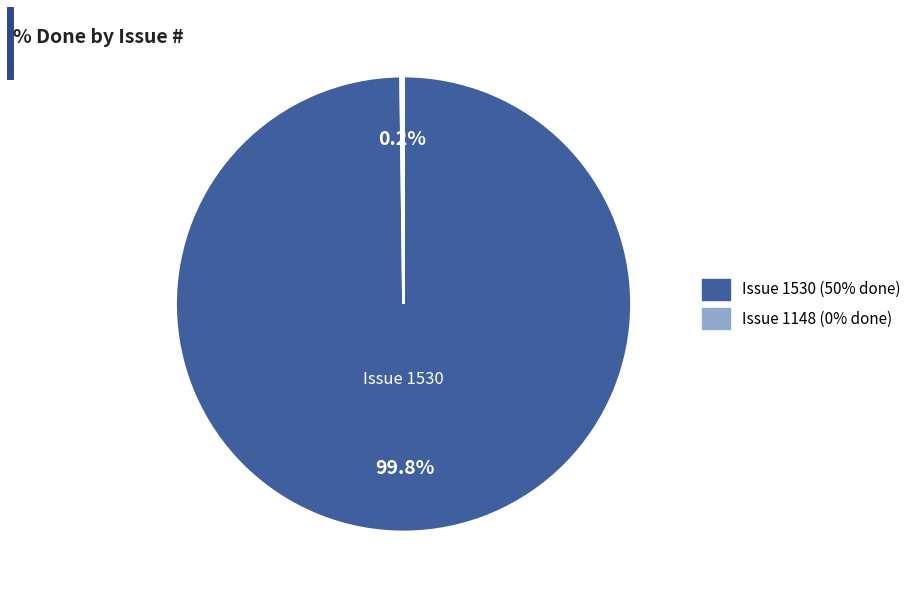

Is there a majority slice in this chart?

Yes